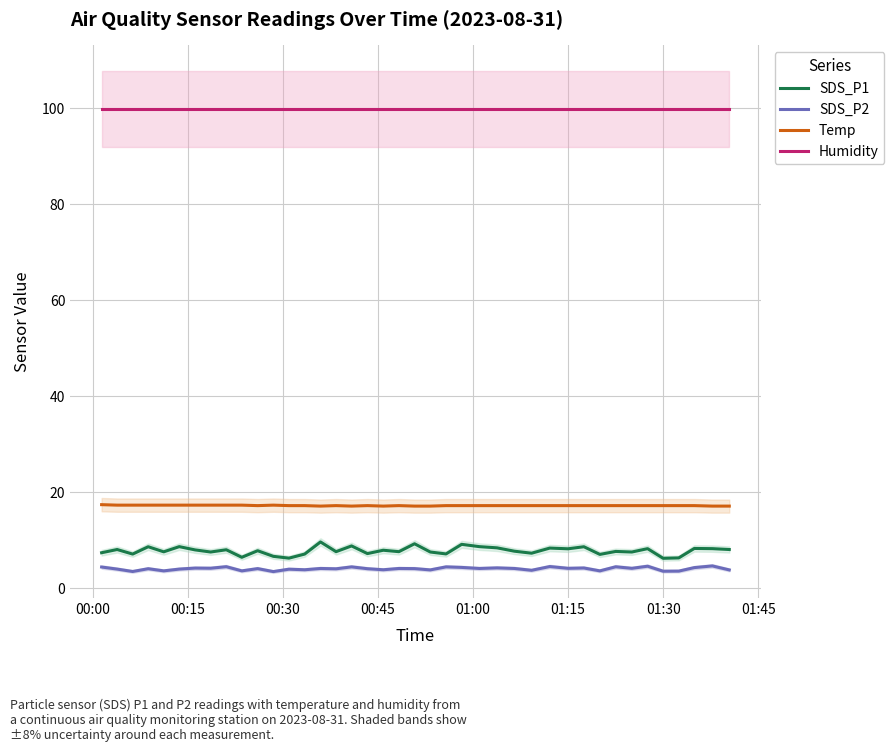

What is the minimum value for Temp?

17.1